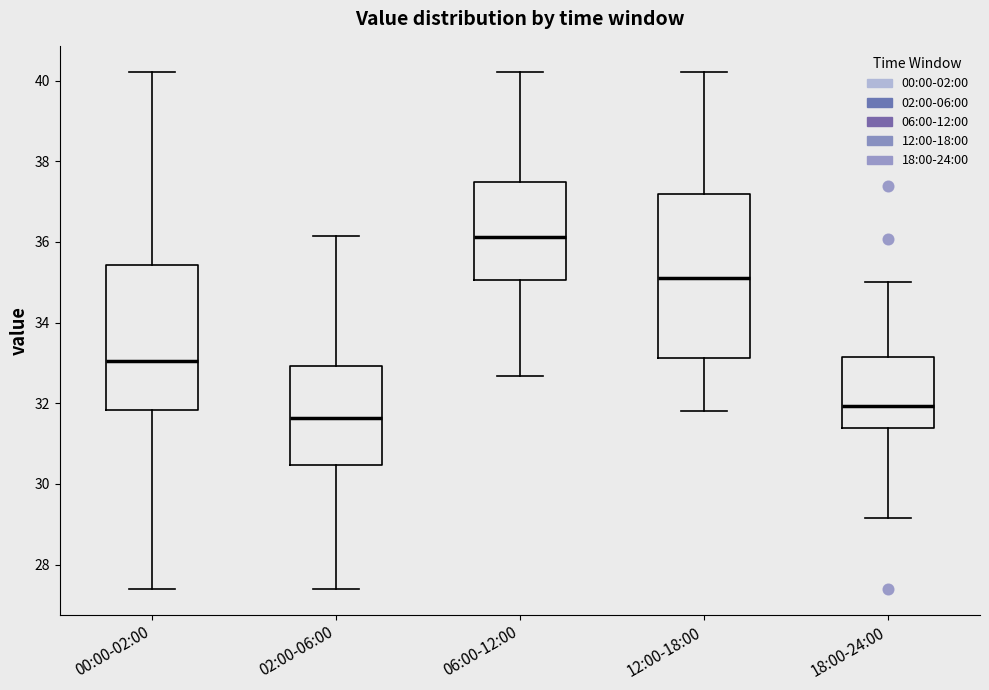

Reading left to right, transcribe this box plot: for each box, give where its median line is, the range the box spans, and where its two whiskers end, as read against the y-axis. The values are not printed on the chart, so give them approximately, as read against the axis.

00:00-02:00: median 33.0, box 31.8 to 35.4, whiskers 27.4 to 40.2
02:00-06:00: median 31.6, box 30.4 to 33.0, whiskers 27.4 to 36.2
06:00-12:00: median 36.2, box 35.0 to 37.4, whiskers 32.6 to 40.2
12:00-18:00: median 35.2, box 33.2 to 37.2, whiskers 31.8 to 40.2
18:00-24:00: median 32.0, box 31.4 to 33.2, whiskers 29.2 to 35.0